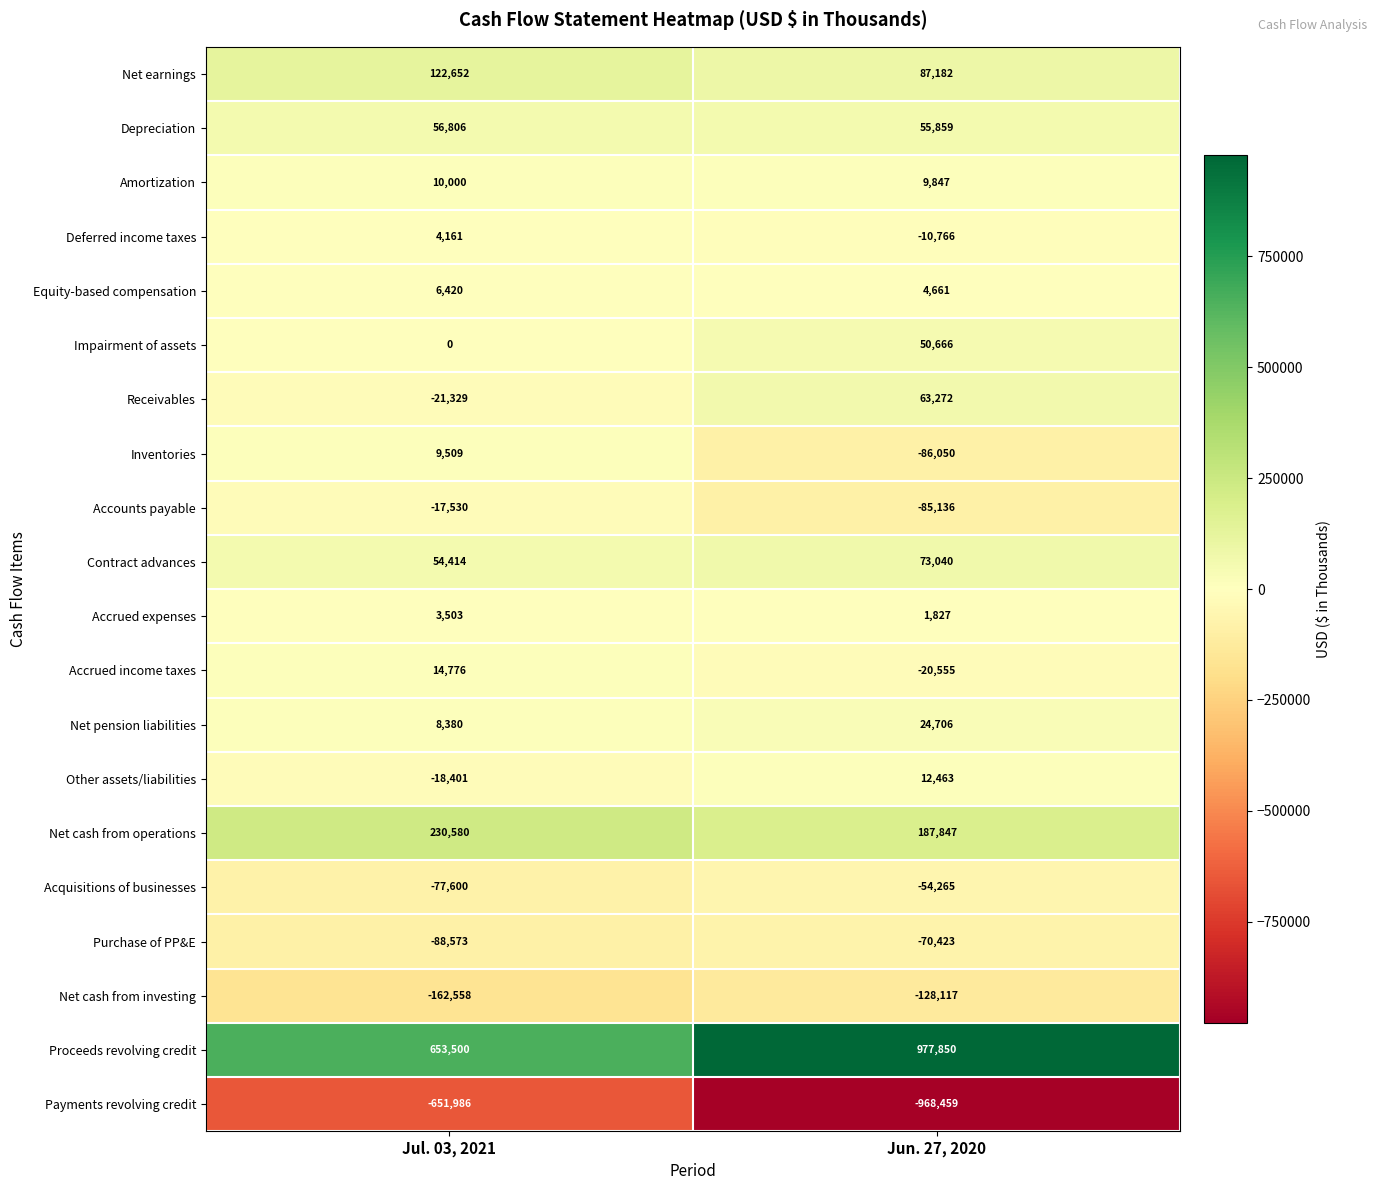

What is the sum of all Other assets/liabilities values?

-5938